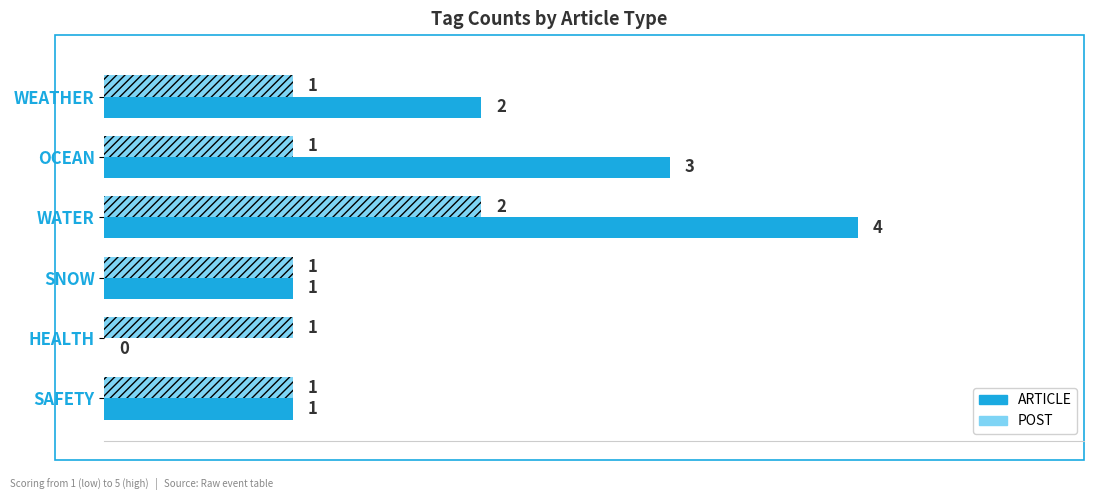

At which label is ARTICLE closest to 2?

WEATHER